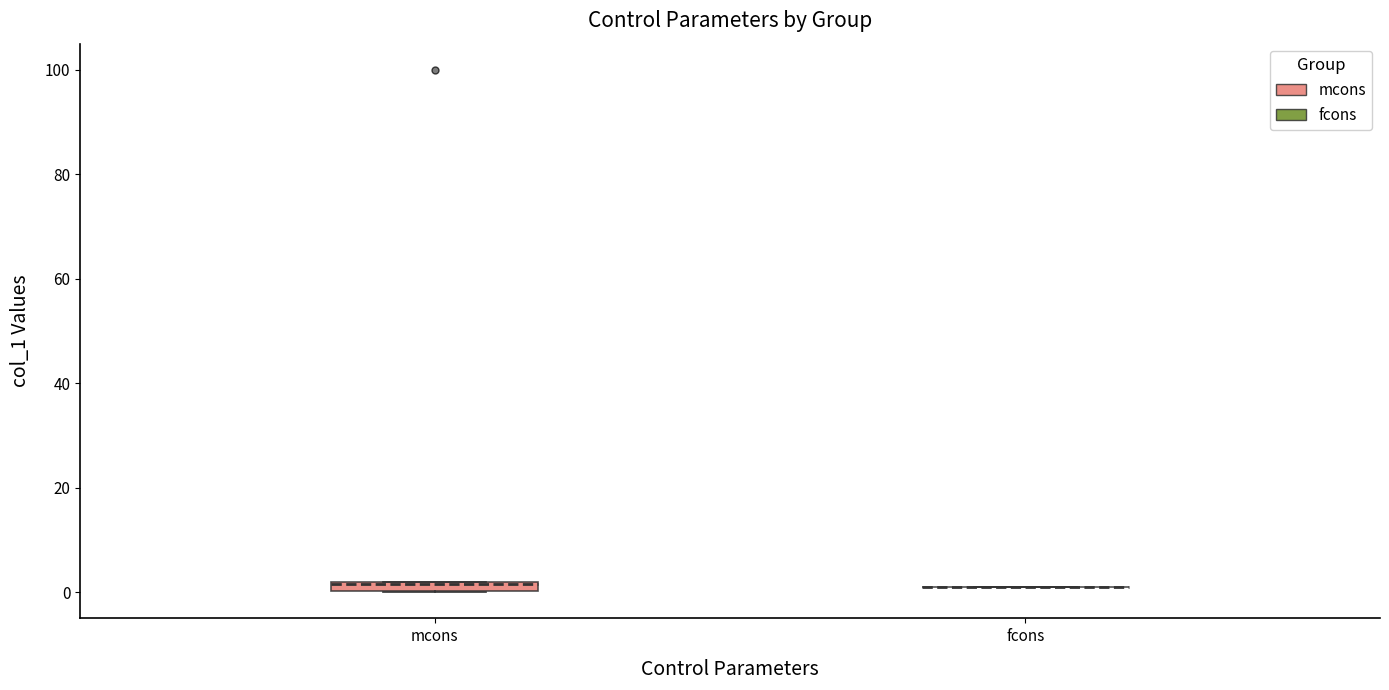

Where is the upper edge of the box for mcons on the y-axis? The values are not printed on the chart, so give them approximately, as read against the axis.

2